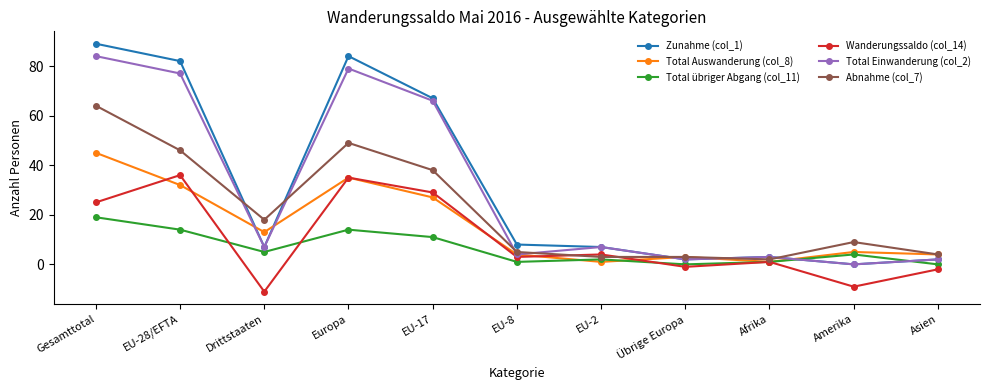

What is the value of the Wanderungssaldo (col_14) point at the 8th from the left?

-1